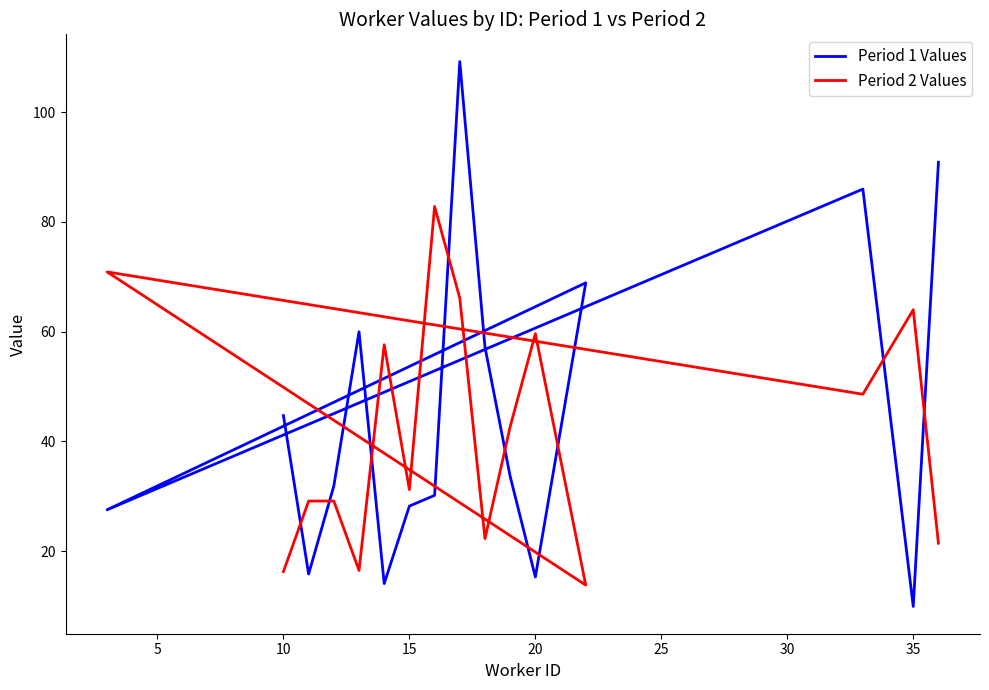

What is the difference between the maximum and minimum values in the Period 1 Values series?

99.3